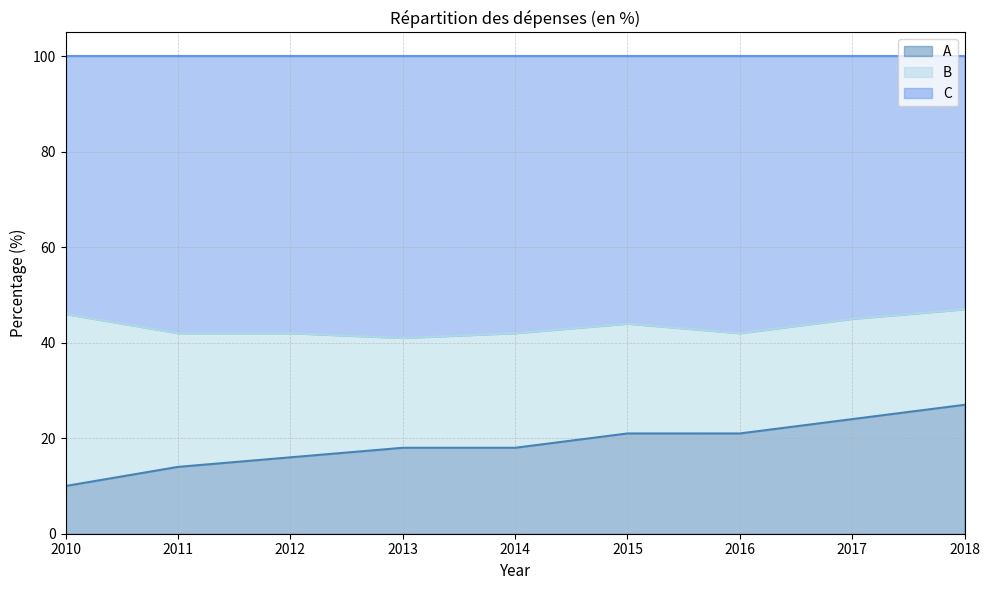

True or false: A has more than 0 points higher than both neighbors.

False